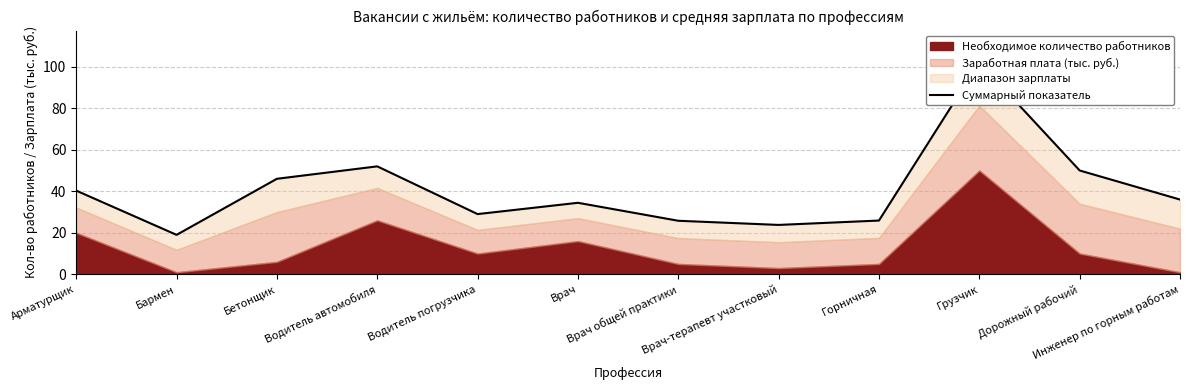

Where is the data nearest to the value 60?

Водитель автомобиля